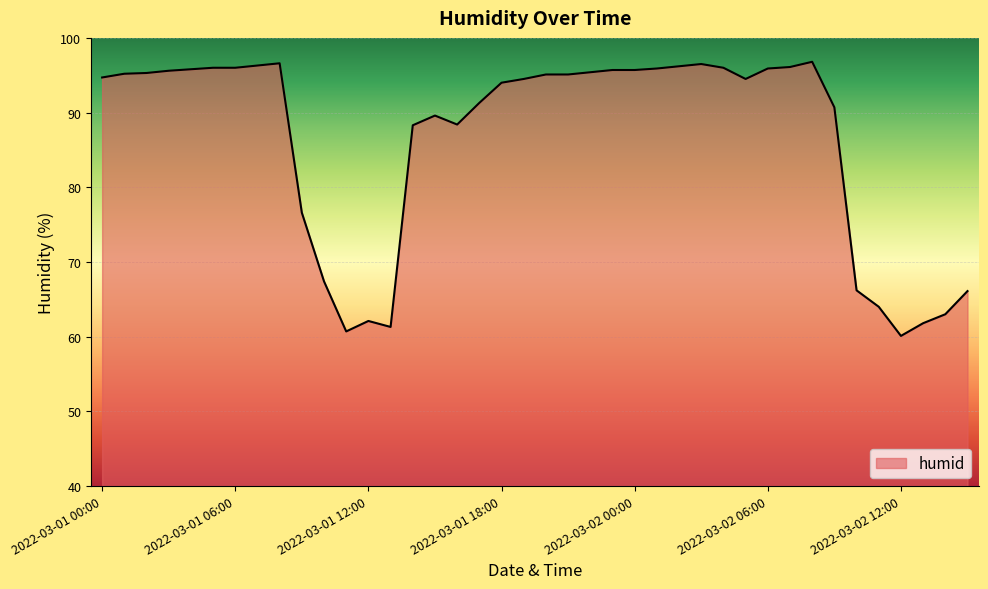

What is the difference between the maximum and minimum values?

36.7